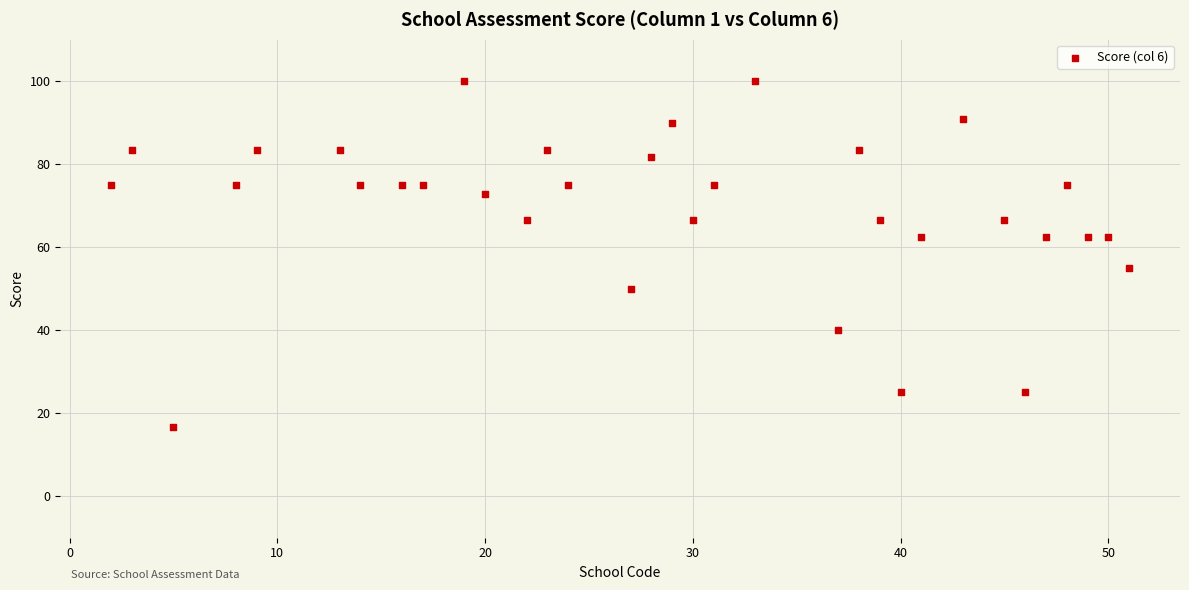

What Y value in the scatter plot is closest to 58?

55.0